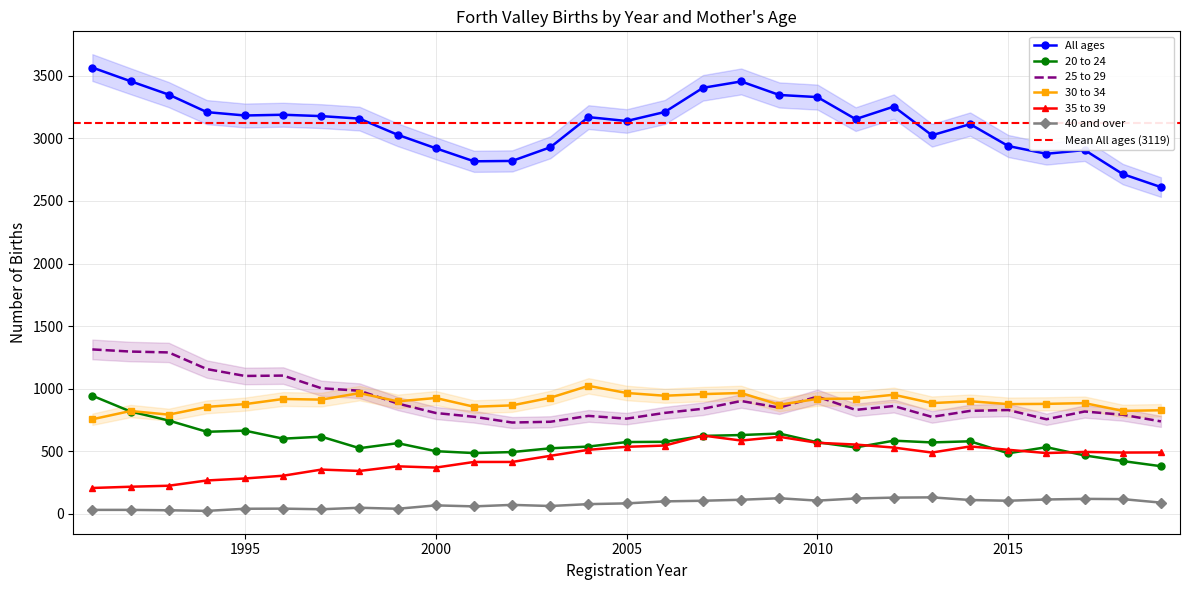

Which label corresponds to the largest value in the chart?

1991